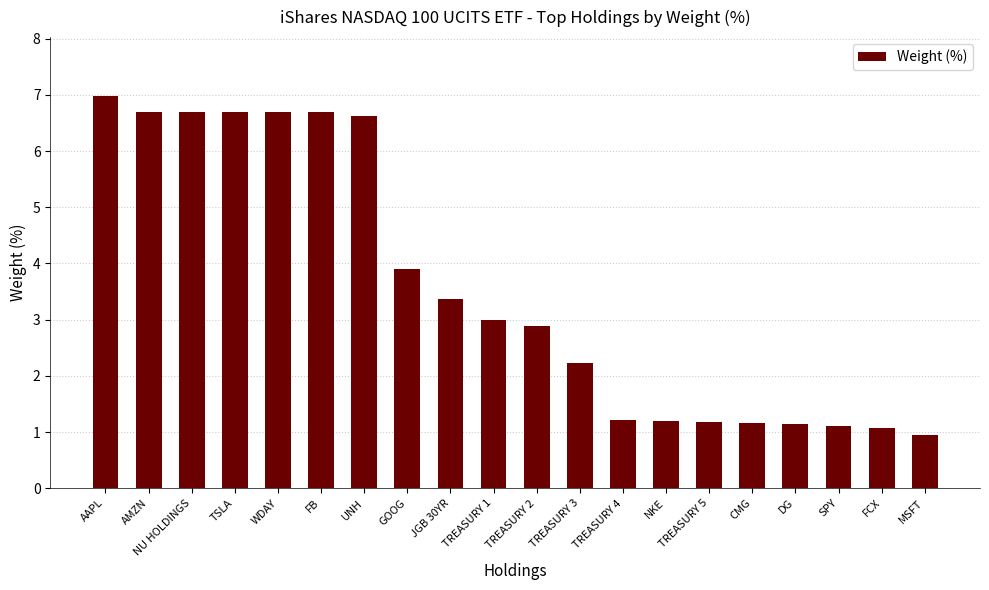

Where does the data first go above 3?

AAPL